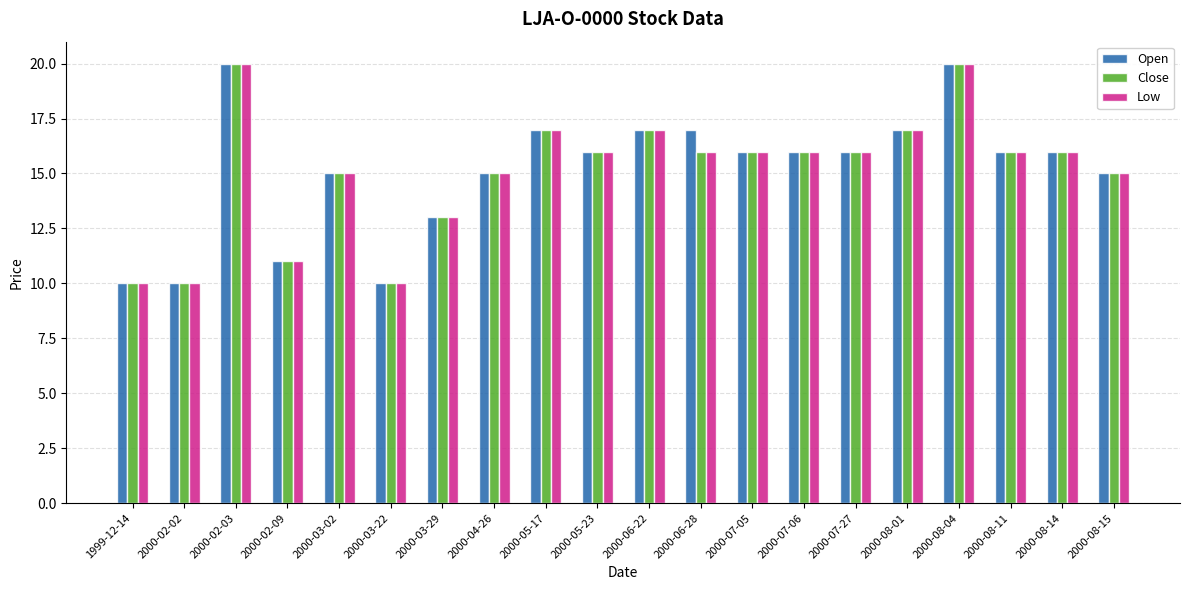

What is the total value across all series at 2000-03-22?

30